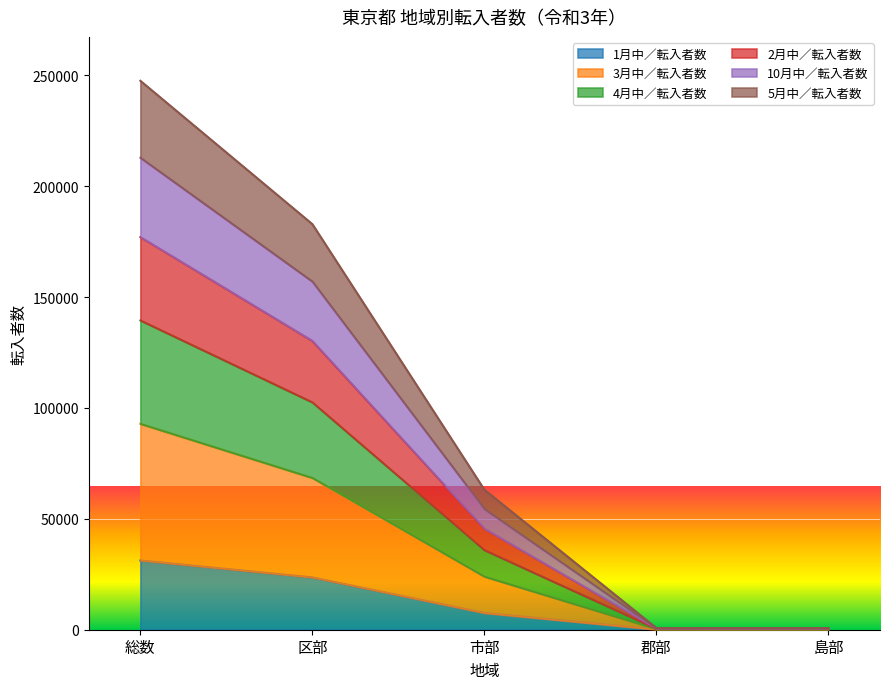

What is the difference between the 1月中／転入者数 values at 島部 and 郡部?

54